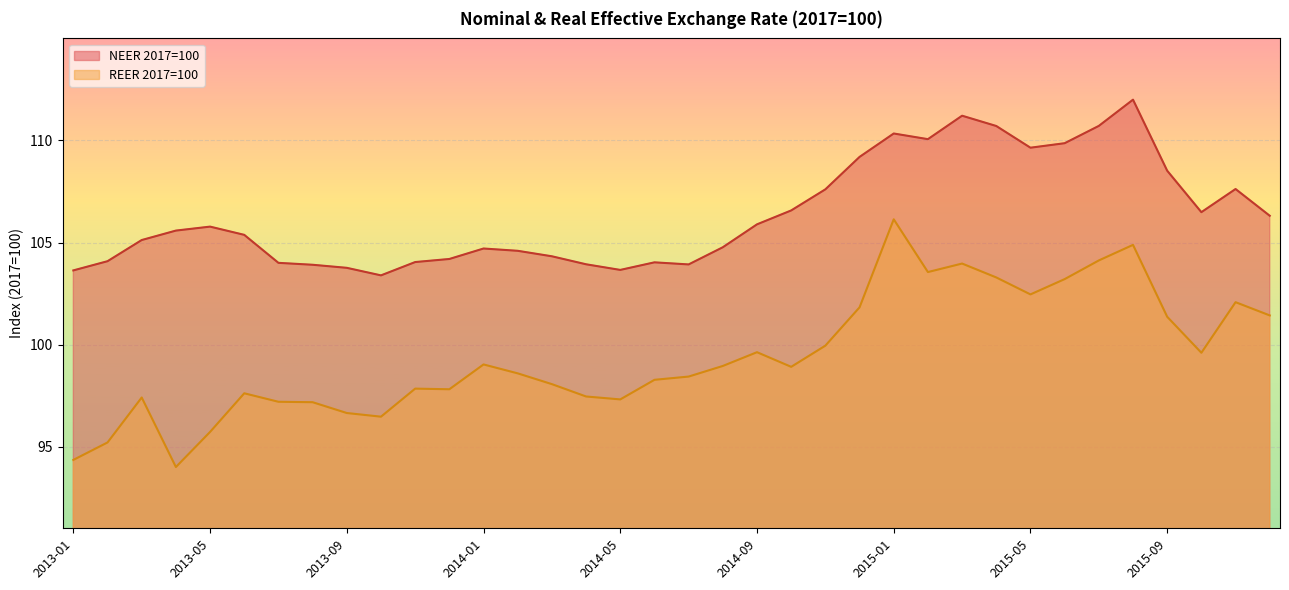

Is it true that REER 2017=100 equals 176.2 at 2014-09?

False